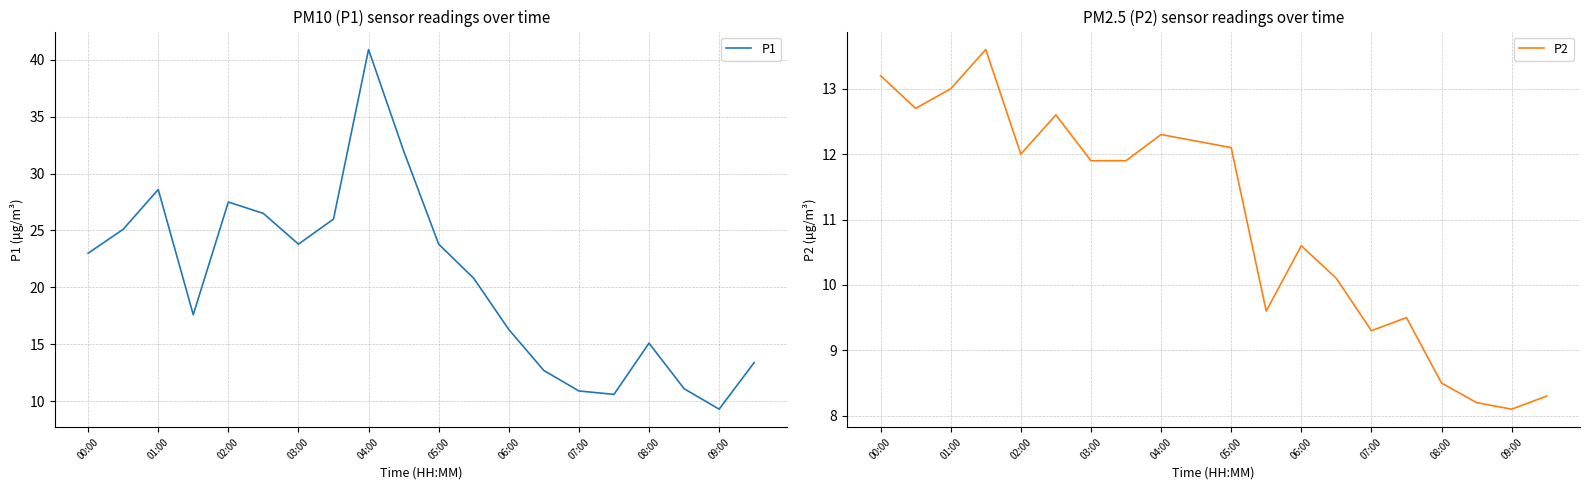

Which category has the highest value in the P1 series?

04:00